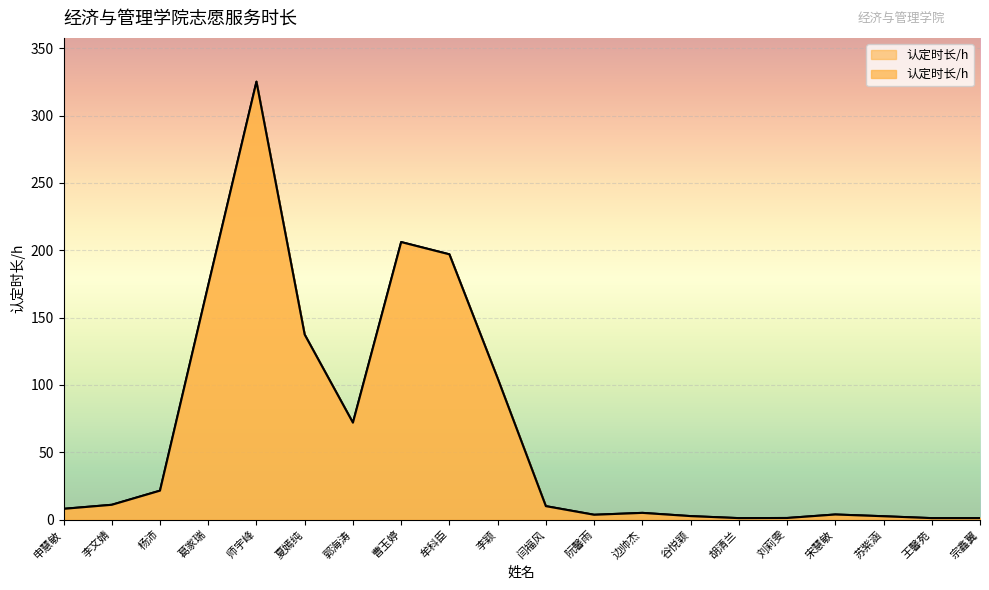

What is the difference between the maximum and second lowest values?

324.1